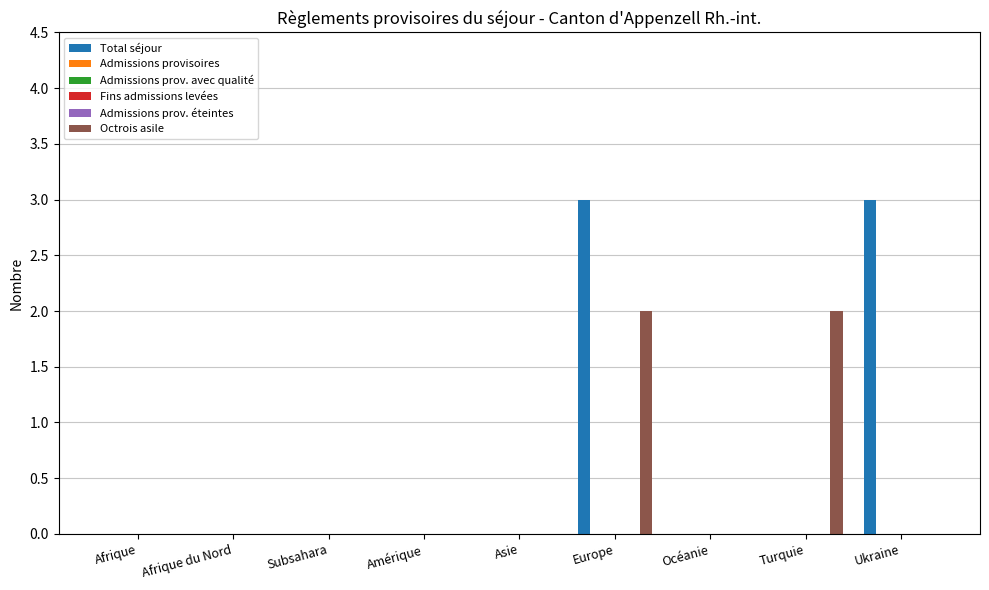

Which series has the widest spread of values?

Total séjour